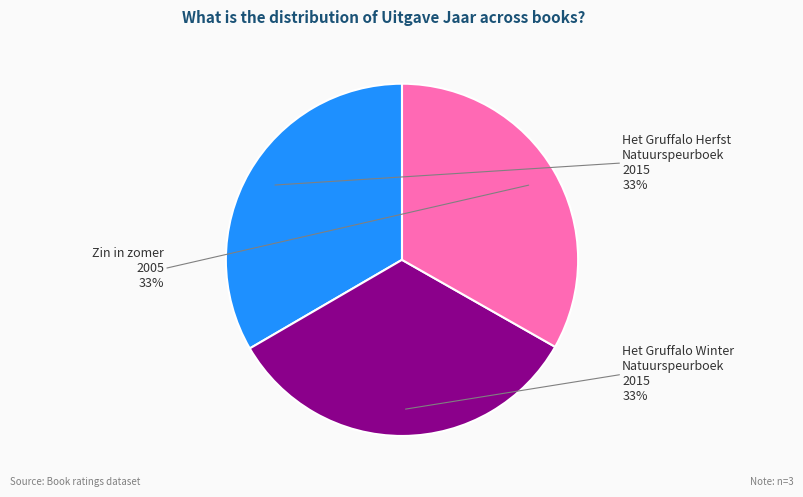

To the nearest percent, what is the average slice percentage?

33%